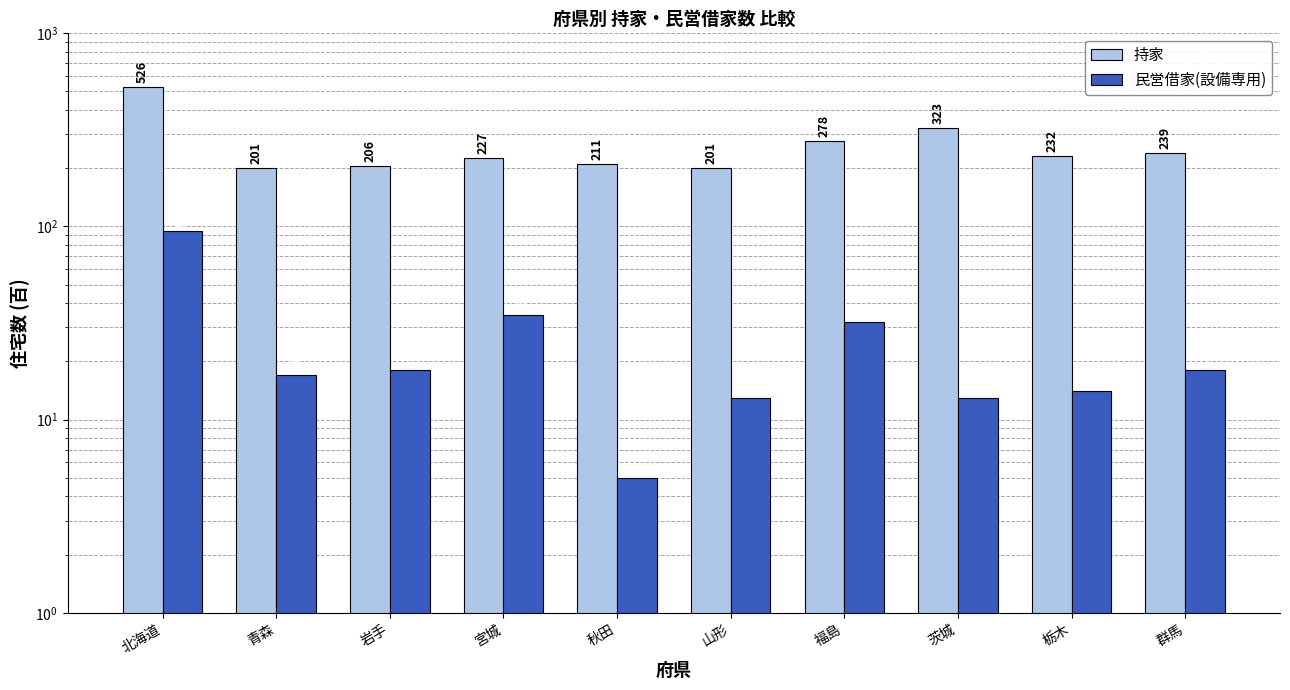

The value of 民営借家(設備専用) at 山形 is 7. True or false?

False